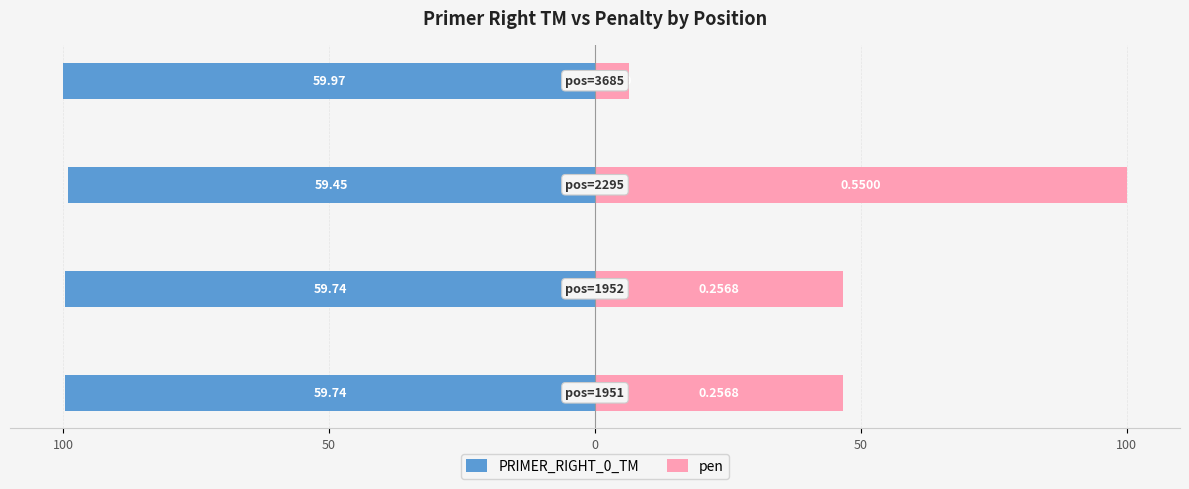

True or false: pen has a value of 11.6 at 50.

False